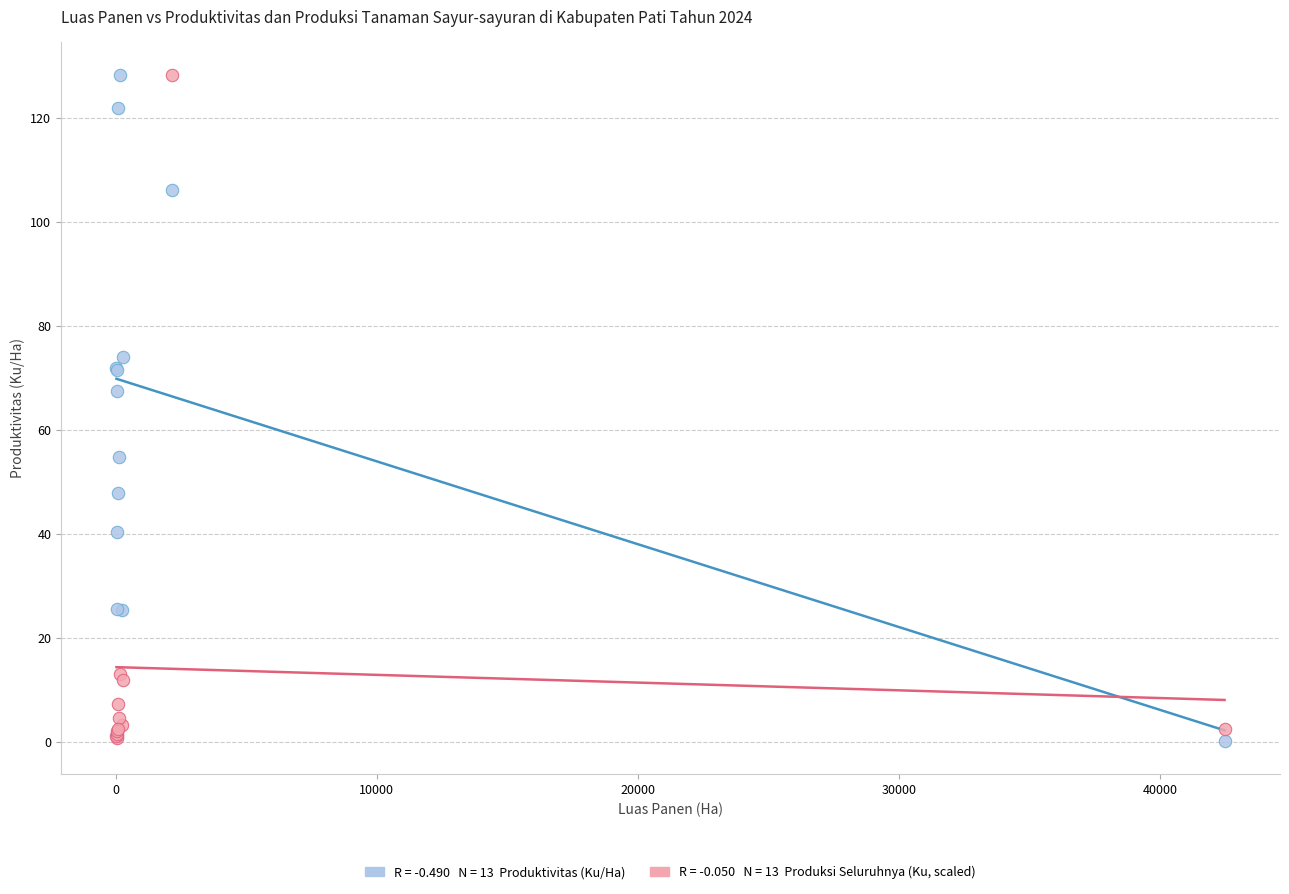

Across all series, what Y value is closest to 64?

67.5